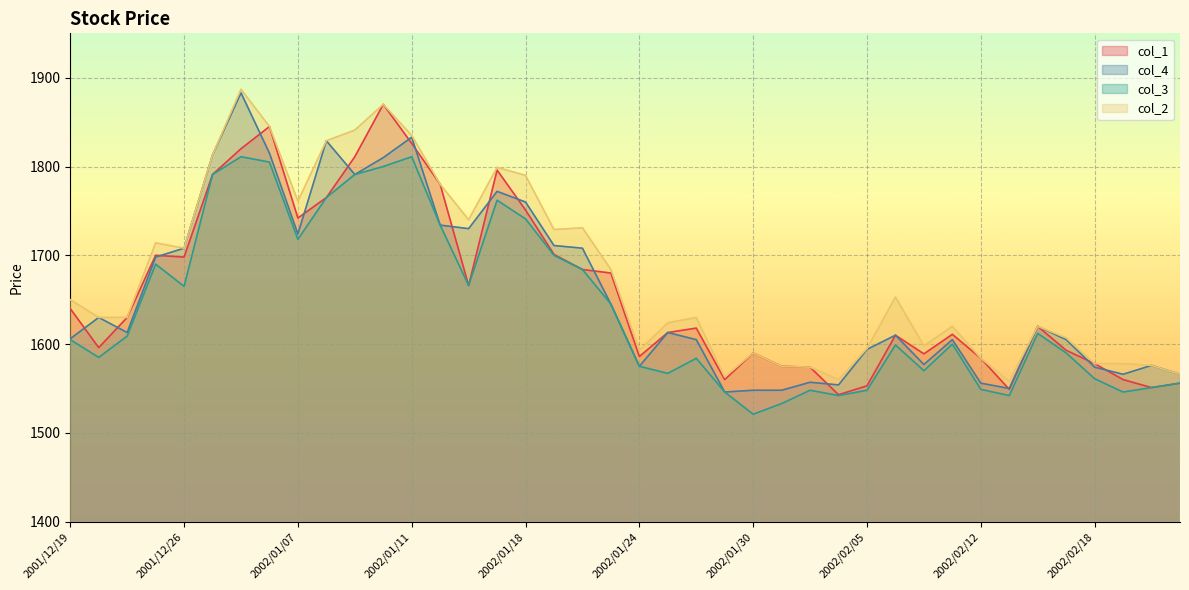

Reading left to right, extract all data points from this chart.

col_1: 2001/12/19=1640	2001/12/20=1596	2001/12/21=1630	2001/12/25=1700	2001/12/26=1698	2001/12/27=1791	2001/12/28=1820	2002/01/04=1845	2002/01/07=1742	2002/01/08=1765	2002/01/09=1811	2002/01/10=1870	2002/01/11=1826	2002/01/15=1780	2002/01/16=1666	2002/01/17=1796	2002/01/18=1751	2002/01/21=1701	2002/01/22=1684	2002/01/23=1680	2002/01/24=1586	2002/01/25=1613	2002/01/28=1618	2002/01/29=1560	2002/01/30=1590	2002/01/31=1575	2002/02/01=1574	2002/02/04=1543	2002/02/05=1553	2002/02/06=1610	2002/02/07=1589	2002/02/08=1611	2002/02/12=1584	2002/02/13=1549	2002/02/14=1620	2002/02/15=1593	2002/02/18=1578	2002/02/19=1560	2002/02/20=1551	2002/02/21=1556
col_4: 2001/12/19=1606	2001/12/20=1630	2001/12/21=1613	2001/12/25=1698	2001/12/26=1708	2001/12/27=1813	2001/12/28=1883	2002/01/04=1815	2002/01/07=1724	2002/01/08=1829	2002/01/09=1791	2002/01/10=1810	2002/01/11=1833	2002/01/15=1734	2002/01/16=1730	2002/01/17=1772	2002/01/18=1760	2002/01/21=1711	2002/01/22=1708	2002/01/23=1645	2002/01/24=1575	2002/01/25=1613	2002/01/28=1605	2002/01/29=1546	2002/01/30=1548	2002/01/31=1548	2002/02/01=1557	2002/02/04=1554	2002/02/05=1594	2002/02/06=1610	2002/02/07=1577	2002/02/08=1605	2002/02/12=1556	2002/02/13=1550	2002/02/14=1620	2002/02/15=1605	2002/02/18=1574	2002/02/19=1566	2002/02/20=1576	2002/02/21=1566
col_3: 2001/12/19=1605	2001/12/20=1585	2001/12/21=1609	2001/12/25=1690	2001/12/26=1665	2001/12/27=1791	2001/12/28=1811	2002/01/04=1805	2002/01/07=1718	2002/01/08=1765	2002/01/09=1791	2002/01/10=1800	2002/01/11=1811	2002/01/15=1734	2002/01/16=1666	2002/01/17=1762	2002/01/18=1741	2002/01/21=1700	2002/01/22=1684	2002/01/23=1645	2002/01/24=1575	2002/01/25=1567	2002/01/28=1584	2002/01/29=1546	2002/01/30=1521	2002/01/31=1533	2002/02/01=1548	2002/02/04=1542	2002/02/05=1548	2002/02/06=1599	2002/02/07=1570	2002/02/08=1600	2002/02/12=1549	2002/02/13=1542	2002/02/14=1612	2002/02/15=1590	2002/02/18=1561	2002/02/19=1546	2002/02/20=1551	2002/02/21=1556
col_2: 2001/12/19=1650	2001/12/20=1630	2001/12/21=1630	2001/12/25=1714	2001/12/26=1708	2001/12/27=1813	2001/12/28=1887	2002/01/04=1845	2002/01/07=1761	2002/01/08=1829	2002/01/09=1841	2002/01/10=1870	2002/01/11=1835	2002/01/15=1780	2002/01/16=1740	2002/01/17=1799	2002/01/18=1790	2002/01/21=1729	2002/01/22=1731	2002/01/23=1684	2002/01/24=1593	2002/01/25=1624	2002/01/28=1630	2002/01/29=1563	2002/01/30=1590	2002/01/31=1575	2002/02/01=1574	2002/02/04=1560	2002/02/05=1595	2002/02/06=1653	2002/02/07=1598	2002/02/08=1620	2002/02/12=1584	2002/02/13=1558	2002/02/14=1620	2002/02/15=1607	2002/02/18=1578	2002/02/19=1578	2002/02/20=1576	2002/02/21=1566